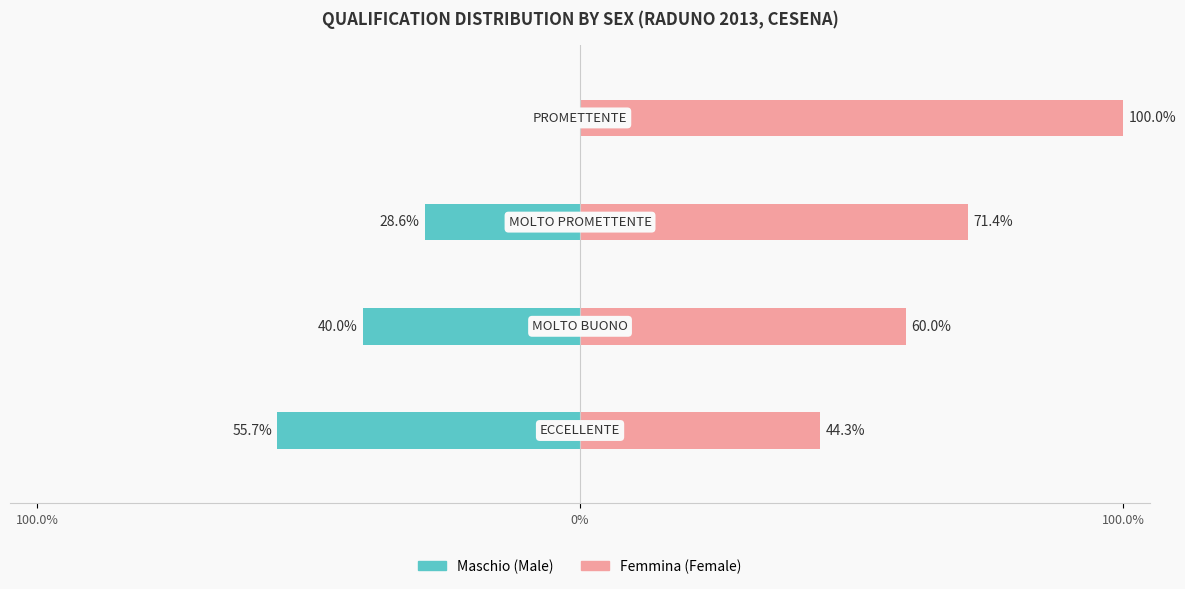

How many FEMMINA values are between 60 and 100?

3